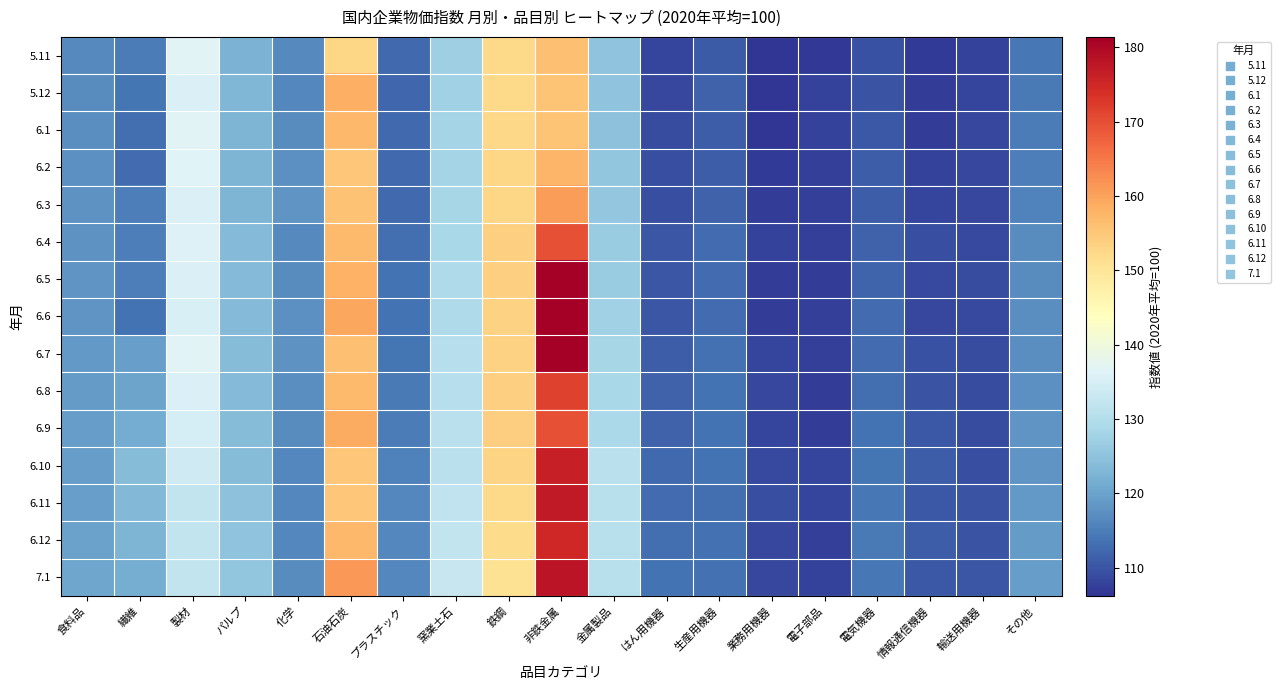

At how many categories does at least one series exceed 106?

19